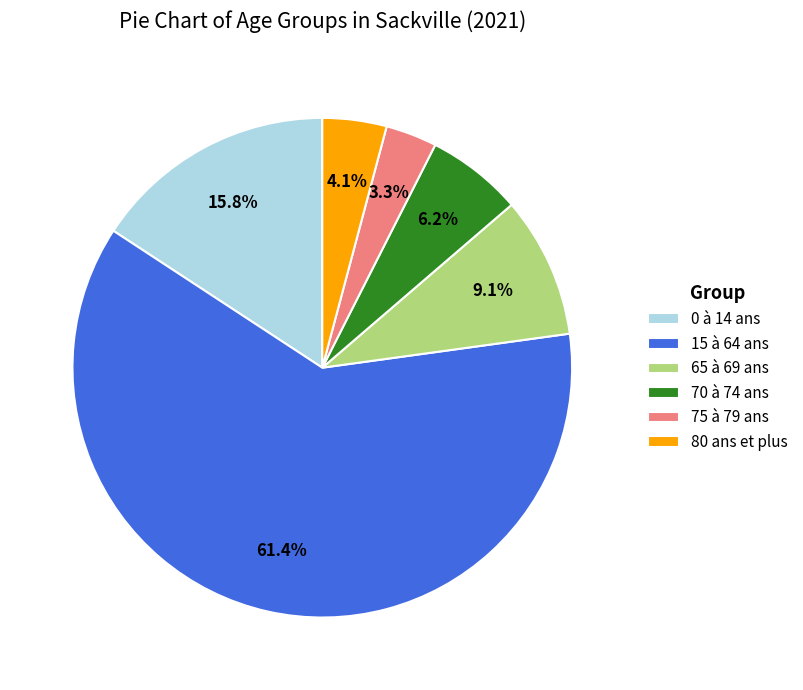

Which slice is the smallest?

75 à 79 ans